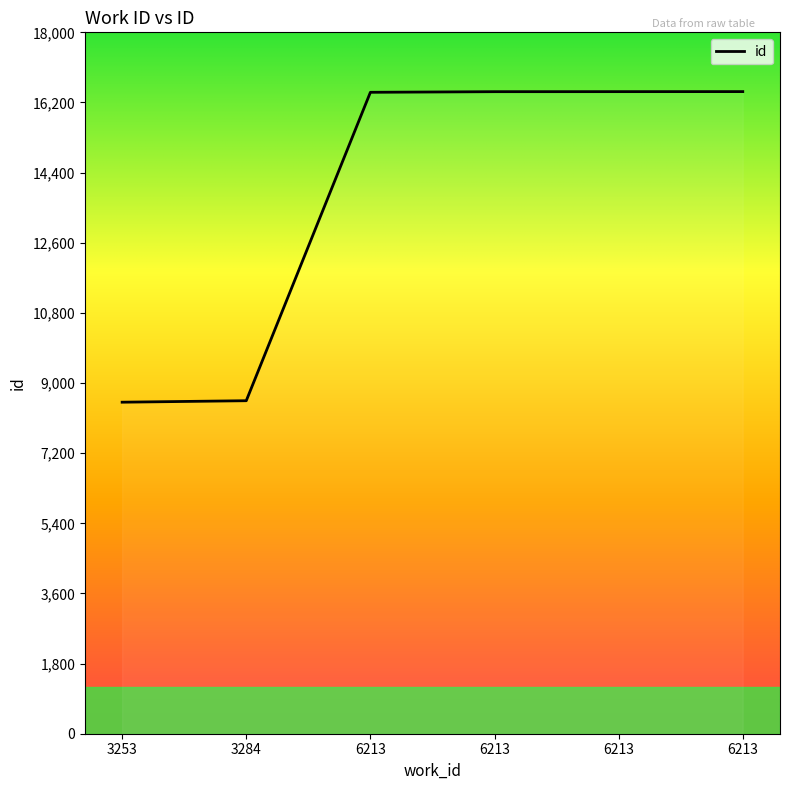

How many categories are shown in the chart?

6